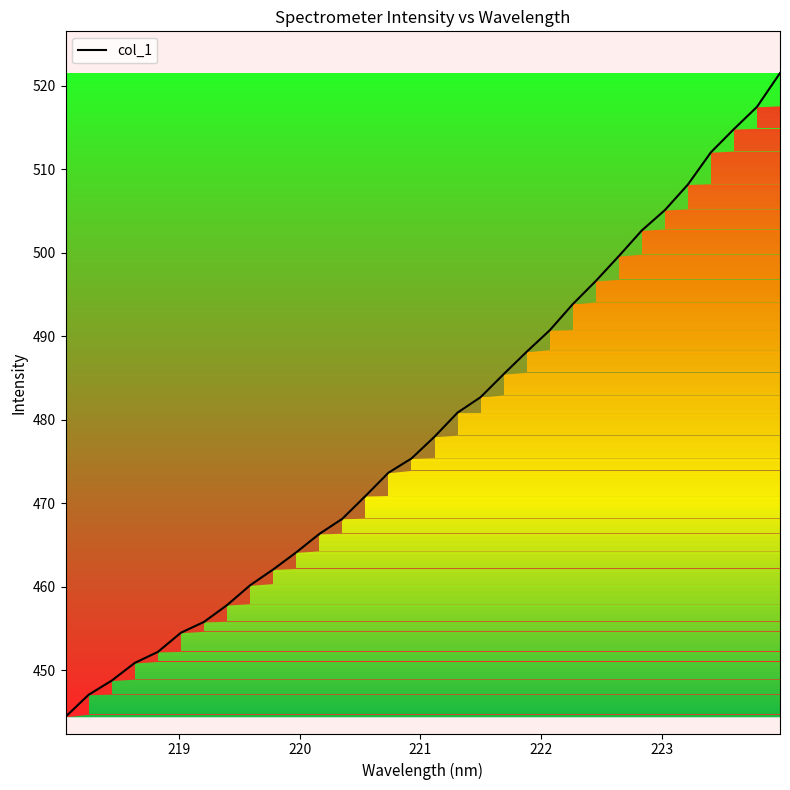

Reading right to left, list all the values displayed in this chart.

521.5	517.5	514.8	512.0	508.2	505.1	502.7	499.6	496.6	493.8	490.7	488.1	485.4	482.7	480.8	478.0	475.3	473.6	470.8	468.1	466.3	464.1	462.1	460.2	457.8	455.8	454.5	452.2	450.9	448.7	447.0	444.4